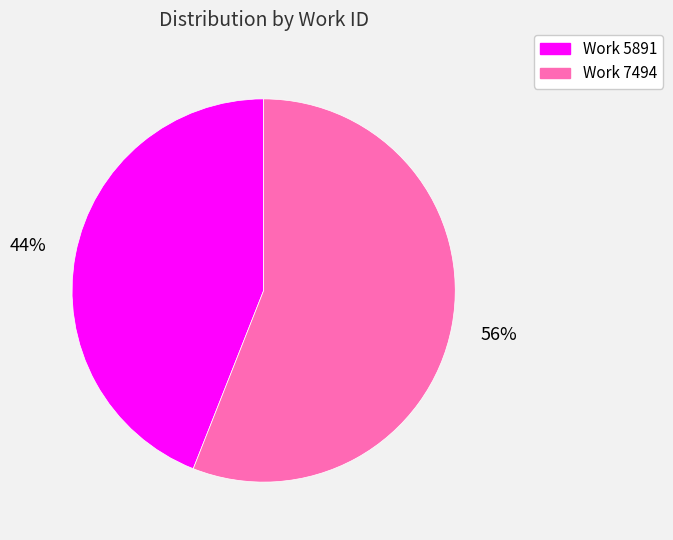

Between Work 5891 and Work 7494, which is larger?

Work 7494